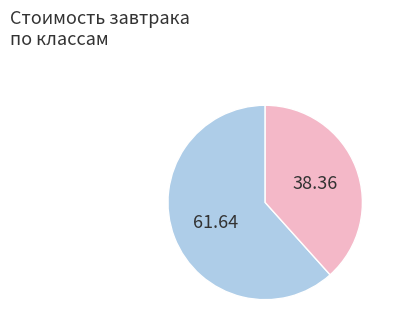

Does any single category account for the majority?

Yes